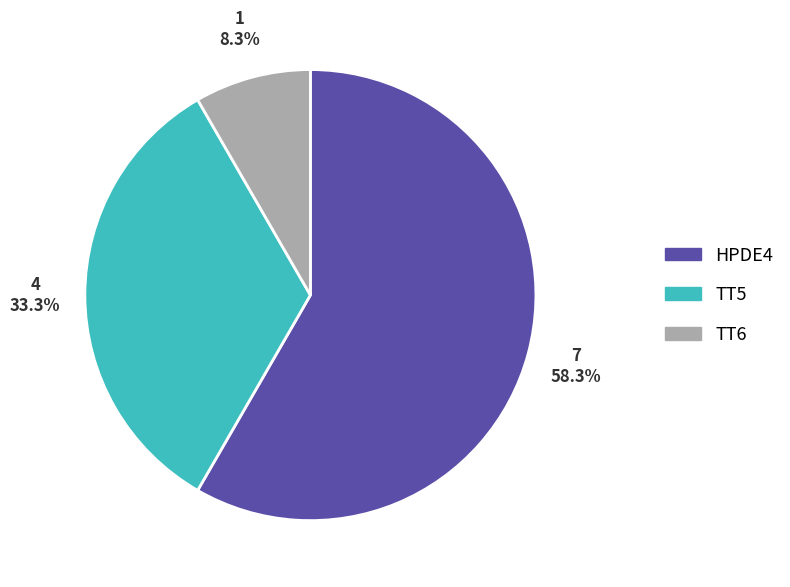

Approximately how many times larger is the value at TT5 compared to TT6?

4.0